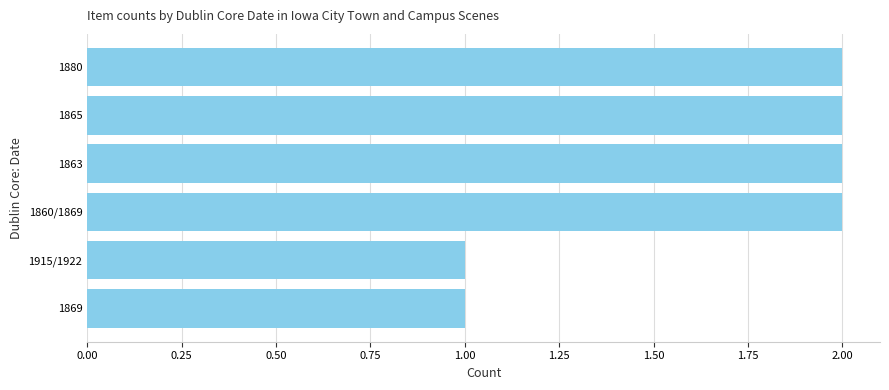

True or false: the data shows 2 at 1865.

True